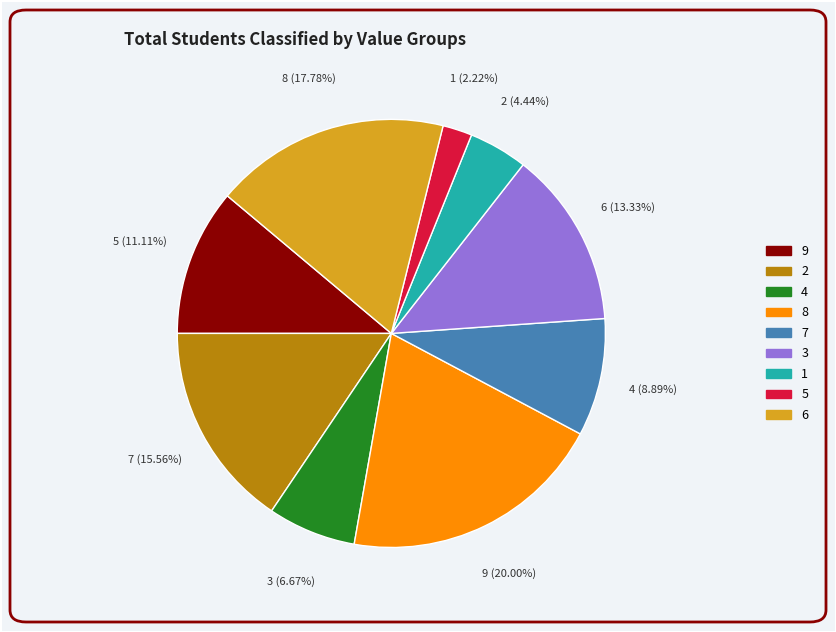

To the nearest percent, what percentage of the pie is 6?

18%